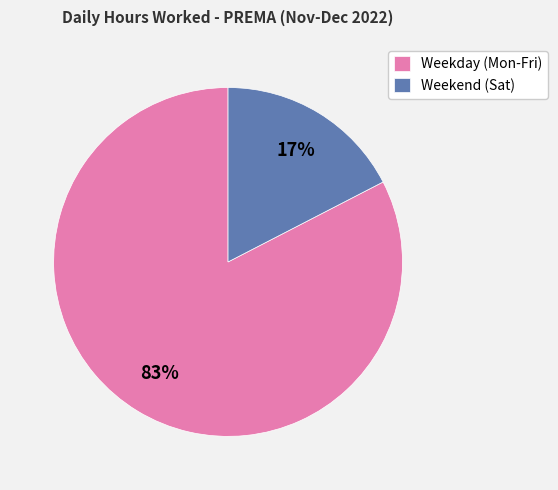

Rank the categories by value from lowest to highest.

Weekend (Sat), Weekday (Mon-Fri)